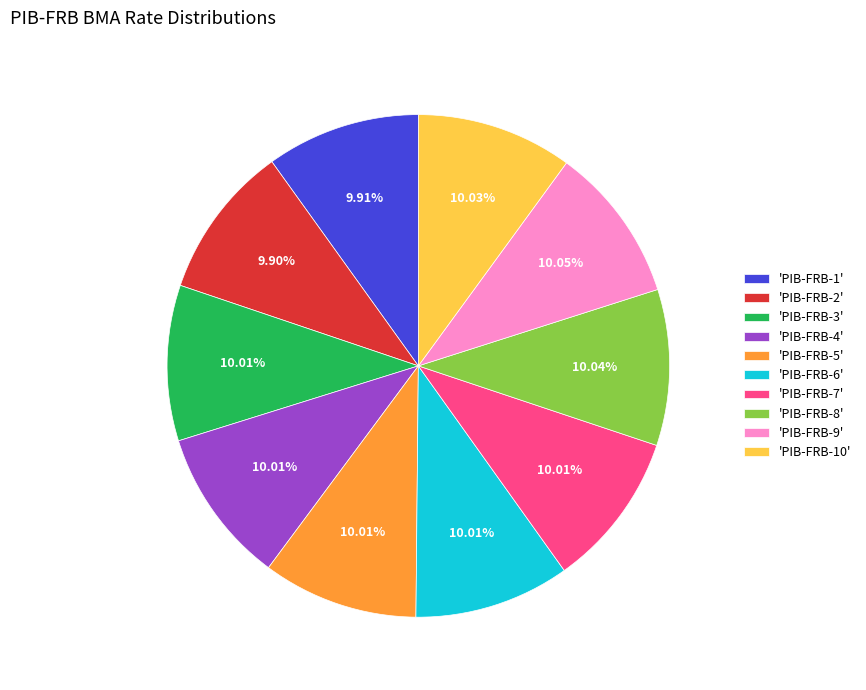

Is the sum of 'PIB-FRB-3' and 'PIB-FRB-6' greater than half?

No